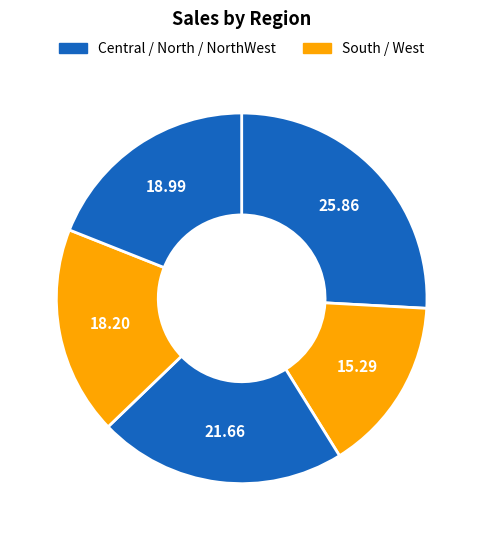

How many segments does this pie chart have?

5